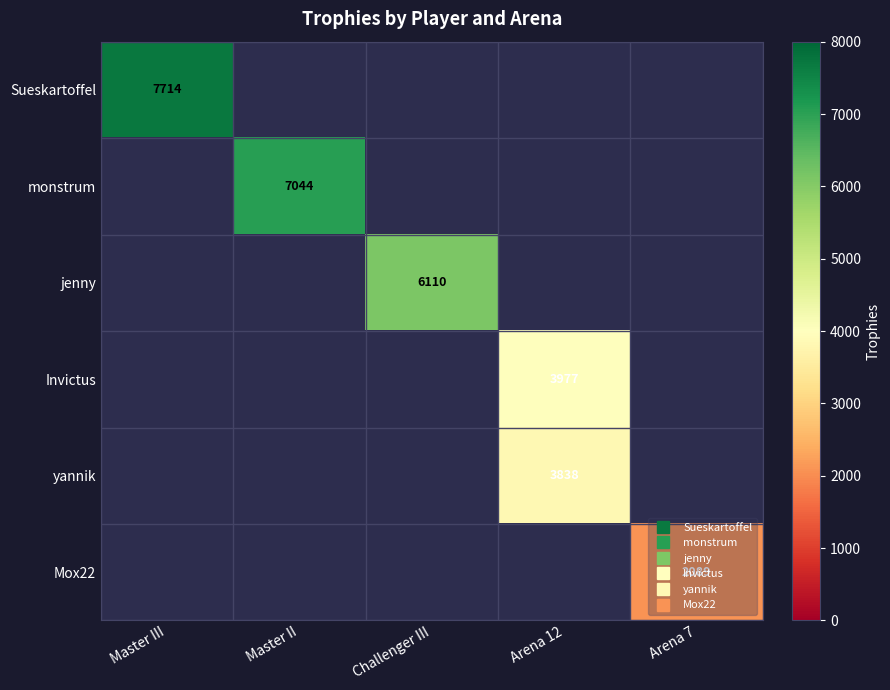

Which category has the lowest value across all series?

Arena 7